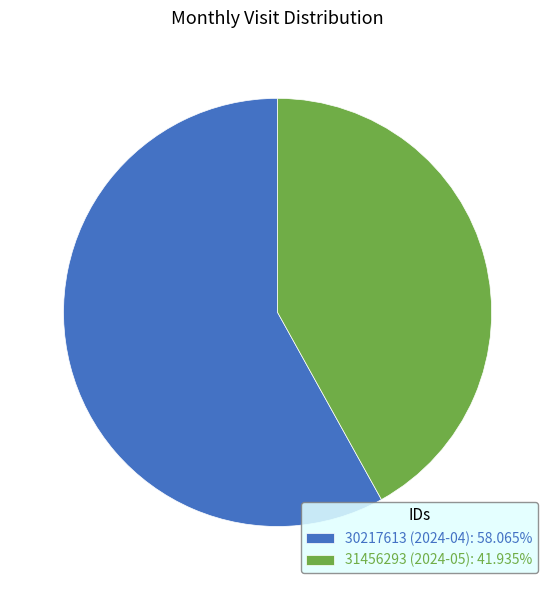

Which category accounts for the majority?

30217613 (2024-04)